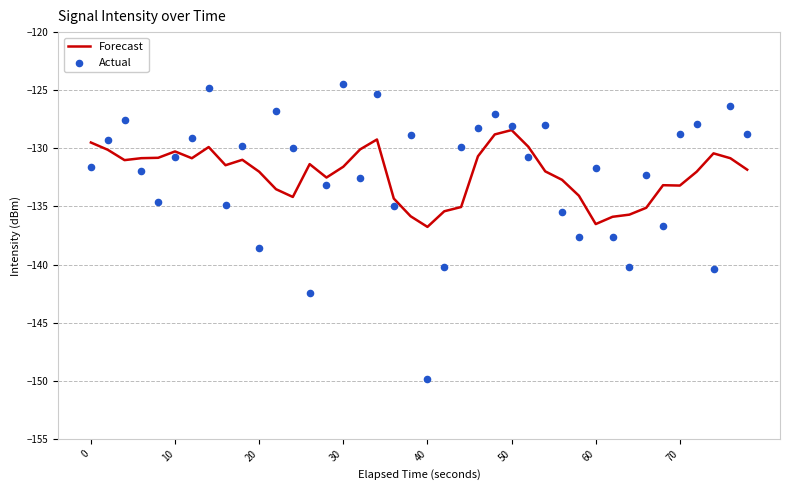

The Forecast series shows -77.5 at 40. True or false?

False